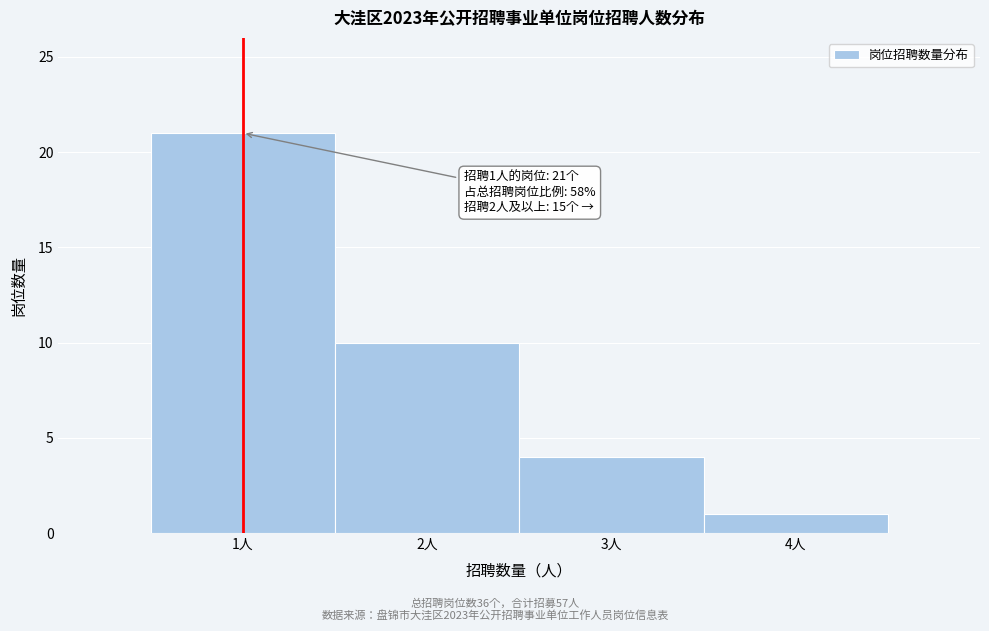

Which range on the x-axis has the tallest bar?

0.5 to 1.5